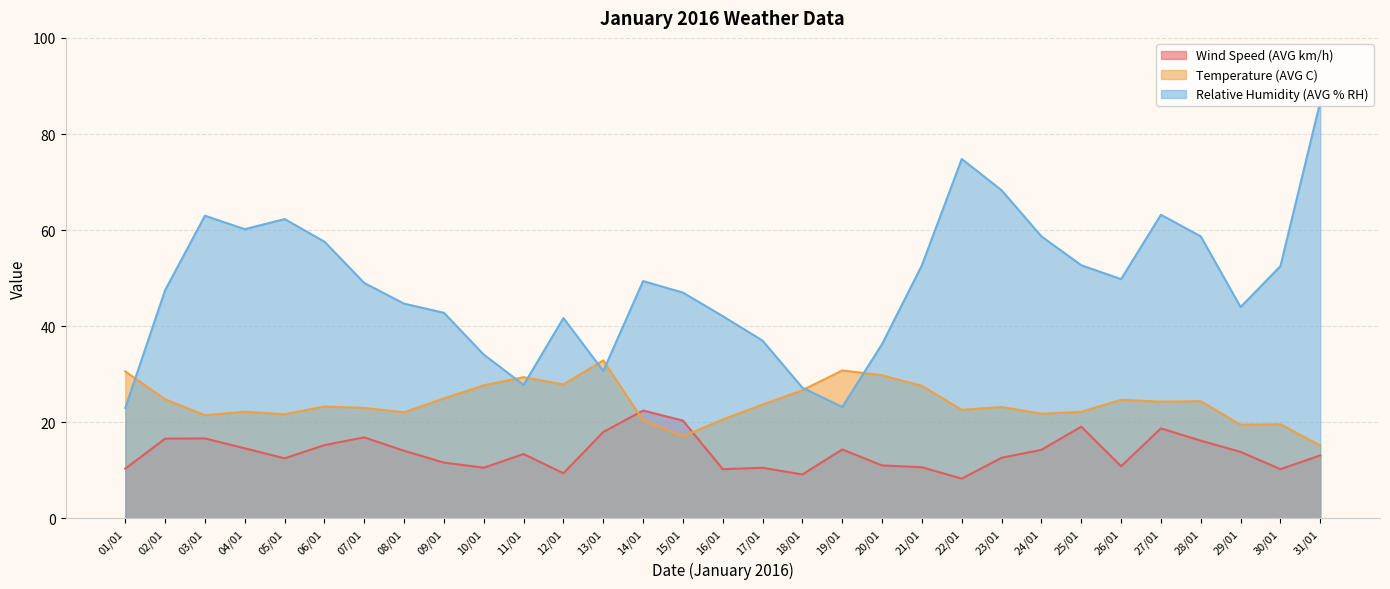

Reading right to left, list all the values displayed in this chart.

Wind Speed (AVG km/h): 31/01=13.1	30/01=10.3	29/01=13.9	28/01=16.2	27/01=18.8	26/01=10.9	25/01=19.1	24/01=14.3	23/01=12.6	22/01=8.3	21/01=10.7	20/01=11.0	19/01=14.4	18/01=9.2	17/01=10.6	16/01=10.3	15/01=20.4	14/01=22.5	13/01=18.0	12/01=9.4	11/01=13.4	10/01=10.6	09/01=11.6	08/01=14.1	07/01=16.9	06/01=15.3	05/01=12.5	04/01=14.6	03/01=16.7	02/01=16.6	01/01=10.4
Temperature (AVG C): 31/01=15.2	30/01=19.6	29/01=19.5	28/01=24.4	27/01=24.3	26/01=24.7	25/01=22.2	24/01=21.8	23/01=23.2	22/01=22.6	21/01=27.6	20/01=29.8	19/01=30.8	18/01=26.7	17/01=23.7	16/01=20.6	15/01=17.1	14/01=20.4	13/01=32.9	12/01=27.9	11/01=29.4	10/01=27.7	09/01=25.0	08/01=22.1	07/01=23.0	06/01=23.3	05/01=21.7	04/01=22.2	03/01=21.5	02/01=24.8	01/01=30.6
Relative Humidity (AVG % RH): 31/01=86.7	30/01=52.5	29/01=44.0	28/01=58.7	27/01=63.2	26/01=49.8	25/01=52.7	24/01=58.7	23/01=68.3	22/01=74.8	21/01=52.7	20/01=36.3	19/01=23.2	18/01=27.2	17/01=37.0	16/01=42.1	15/01=47.0	14/01=49.4	13/01=30.7	12/01=41.7	11/01=27.8	10/01=34.1	09/01=42.8	08/01=44.7	07/01=49.0	06/01=57.6	05/01=62.3	04/01=60.2	03/01=63.0	02/01=47.5	01/01=23.0